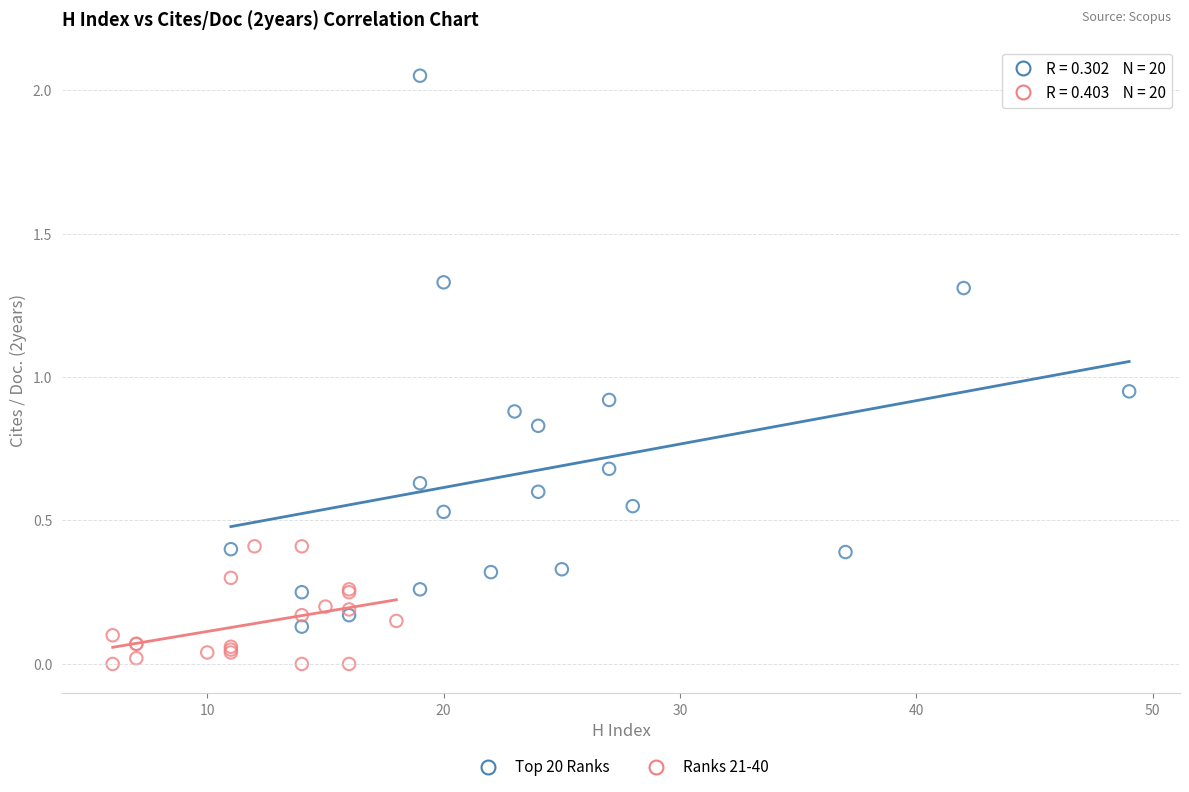

Which series reaches the maximum Y coordinate?

Top 20 Ranks